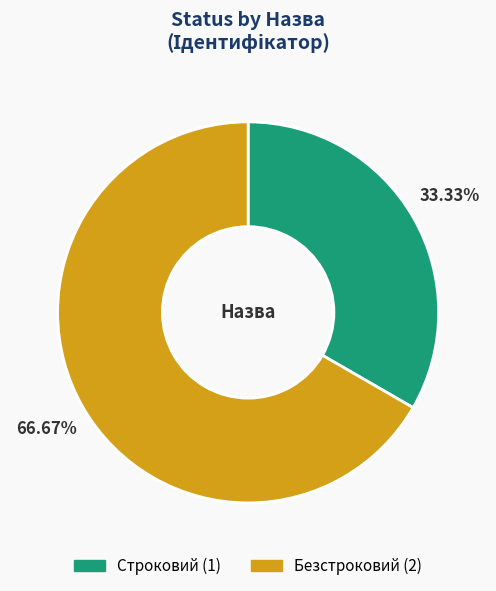

What portion of the pie excludes Безстроковий?

33.3%